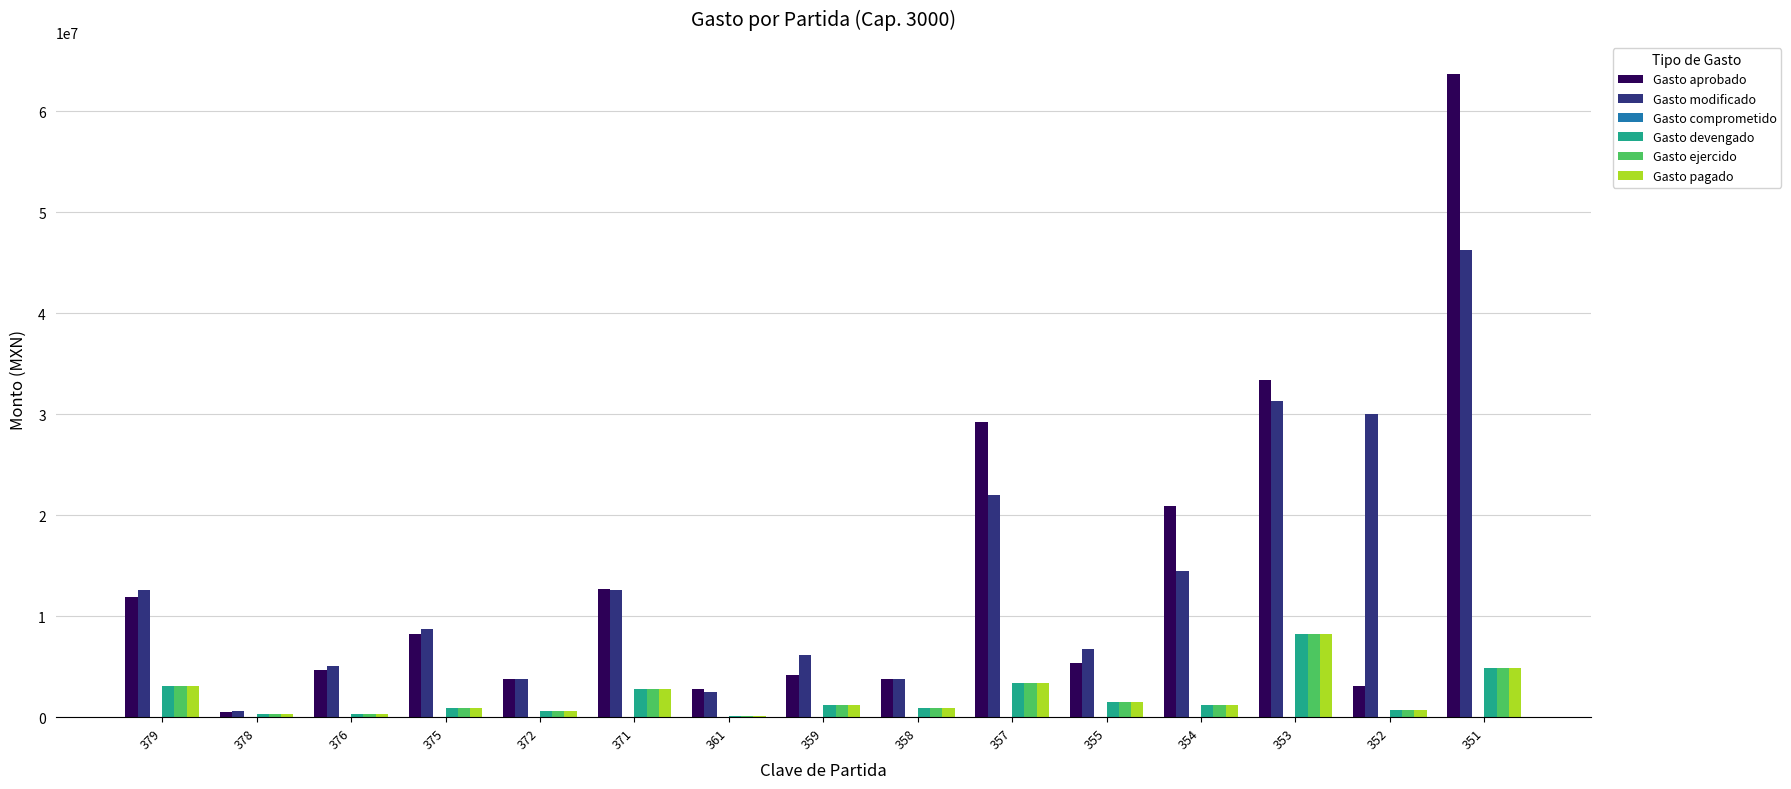

What is the sum of all Gasto aprobado values?

208163537.7